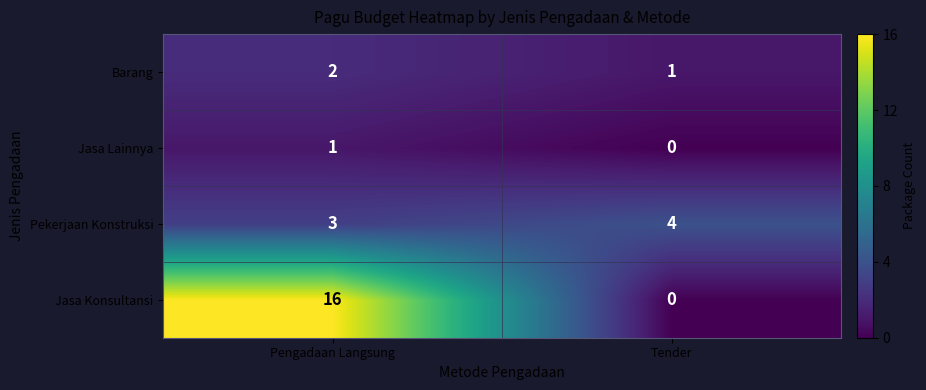

Which category has the highest value in the Jasa Lainnya series?

Pengadaan Langsung